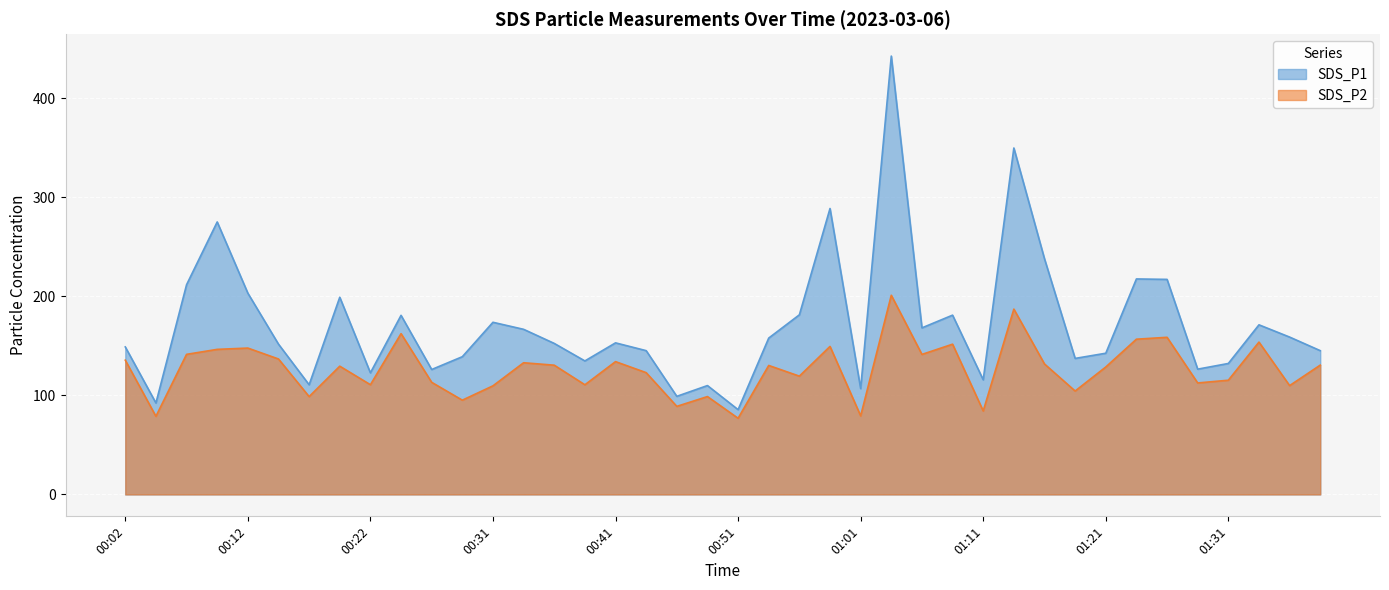

Which series has the widest spread of values?

SDS_P1